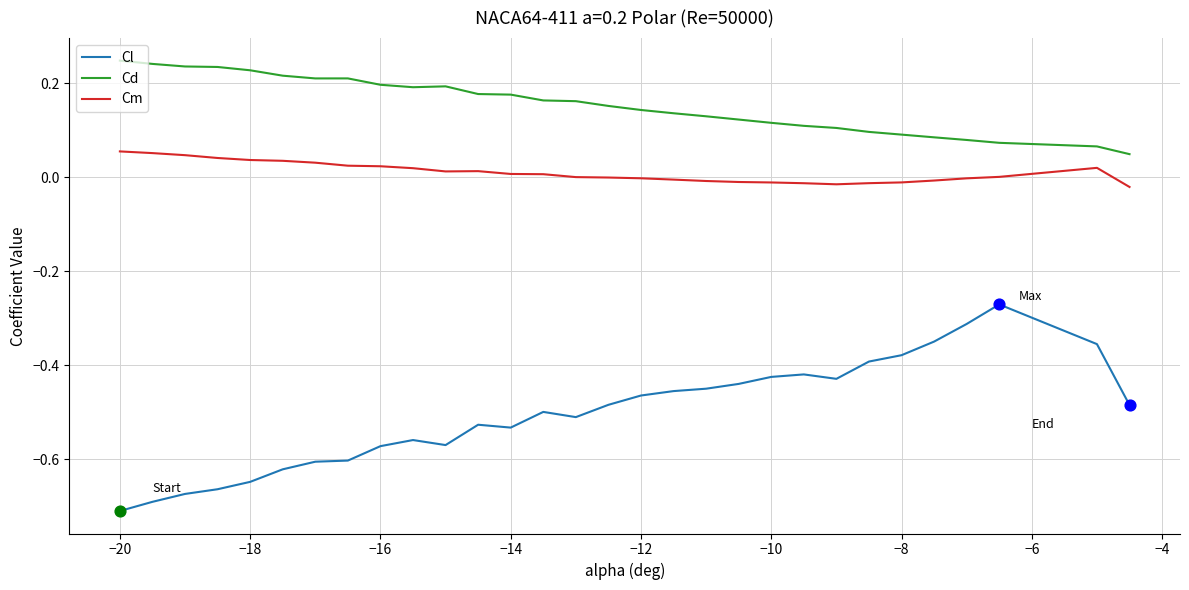

What are all the series names shown in the legend?

Cl, Cd, Cm